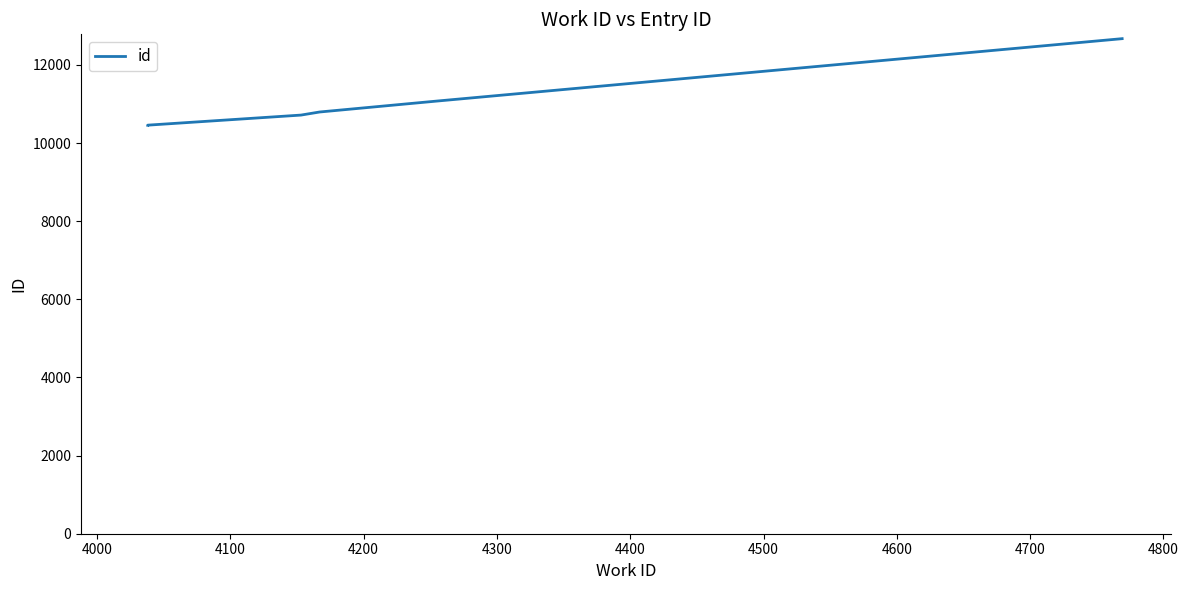

Does the chart have visible grid lines?

No